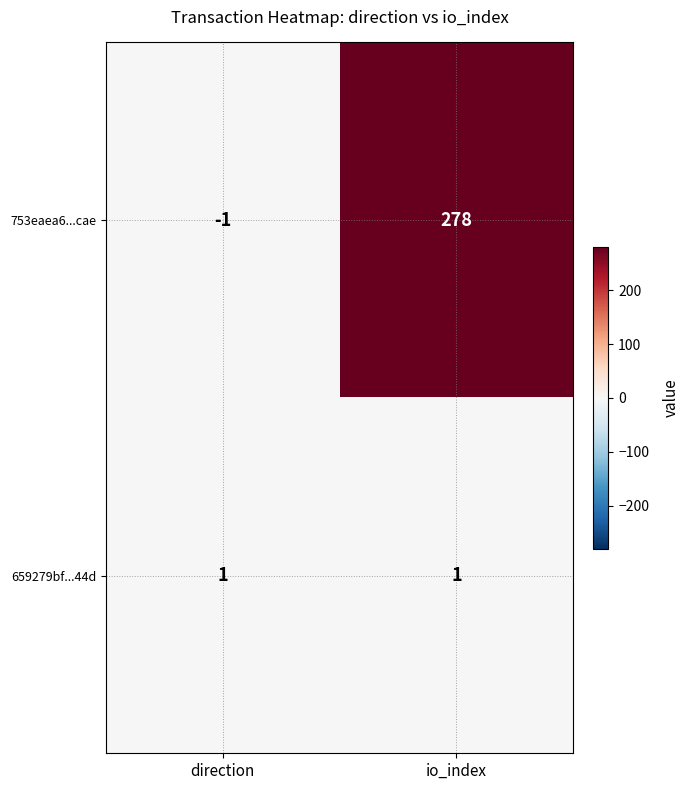

Reading right to left, what are all the values shown in this chart?

753eaea6...cae: io_index=278	direction=-1
659279bf...44d: io_index=1	direction=1